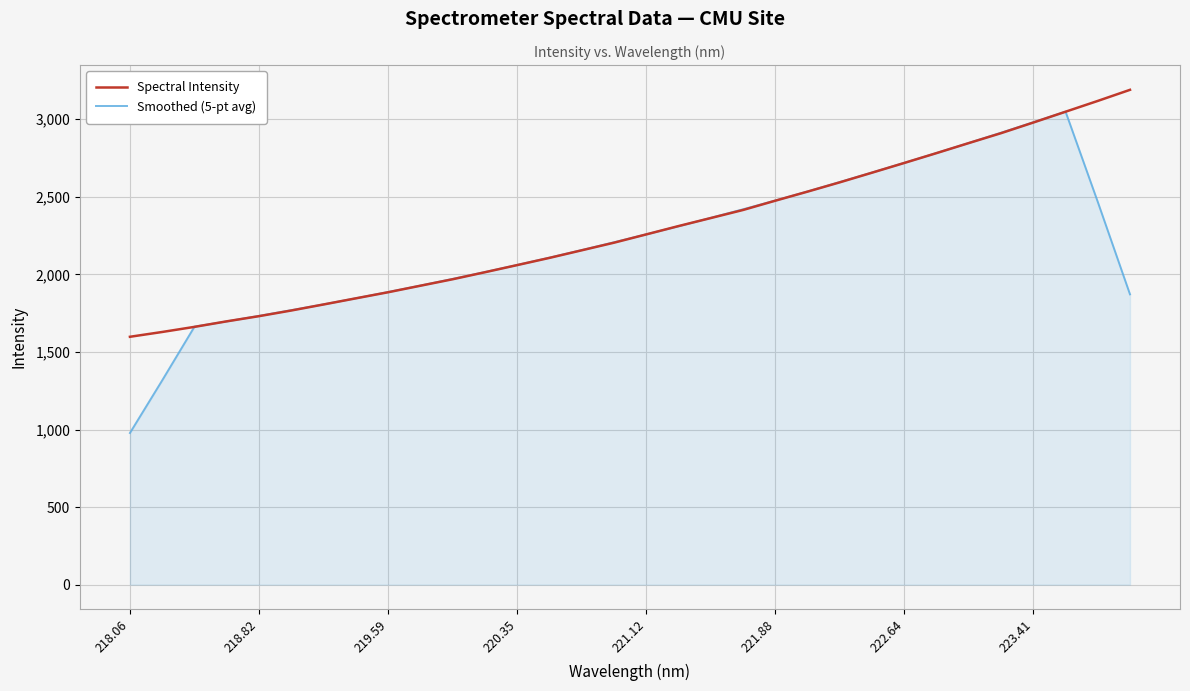

Which series has the largest range (max minus min)?

Smoothed (5-pt avg)